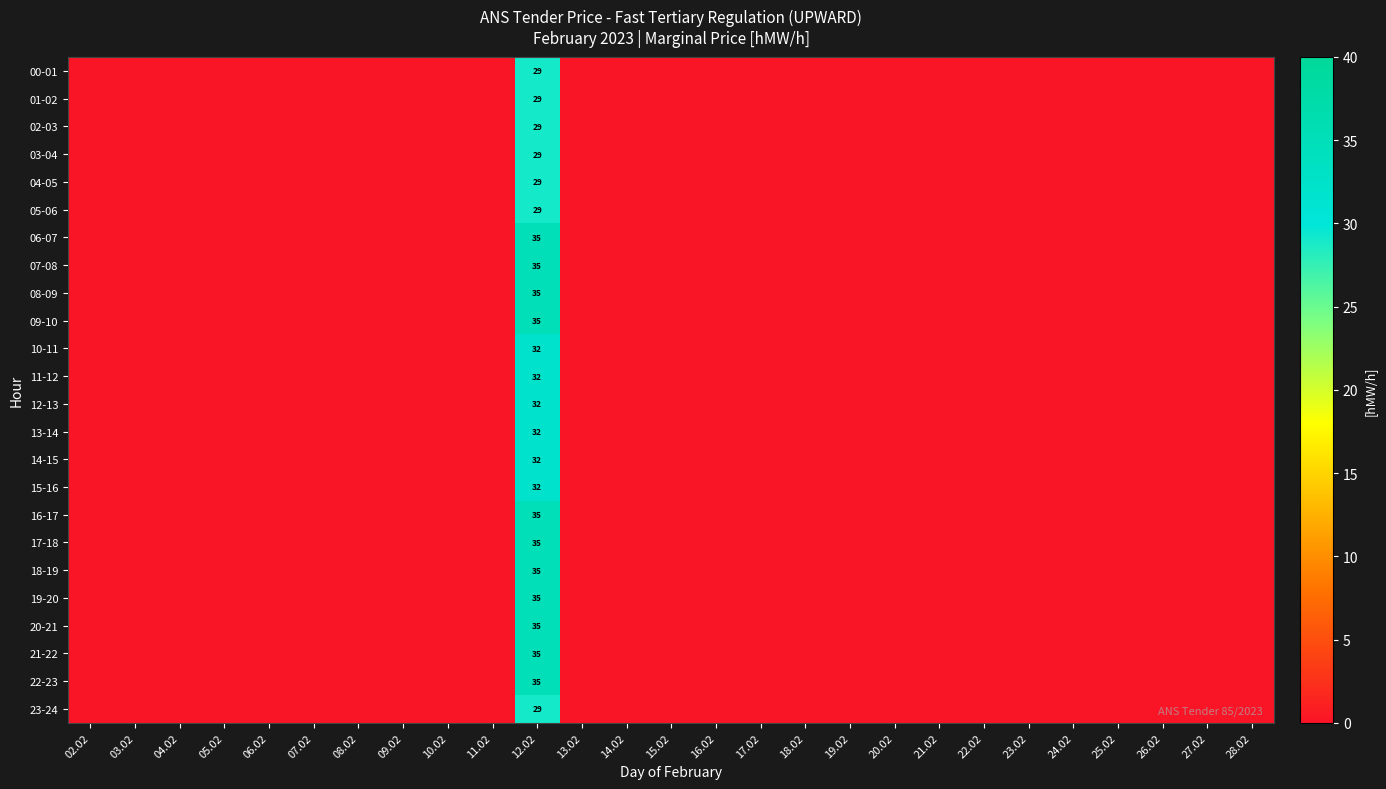

At which category does the chart reach its peak across all series?

12.02